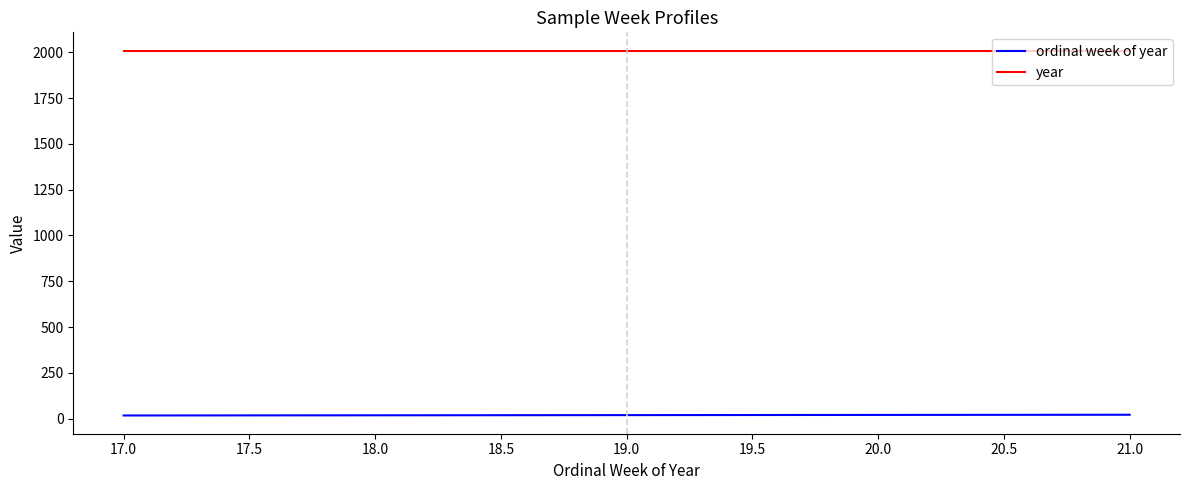

True or false: ordinal week of year and year cross at least once.

False